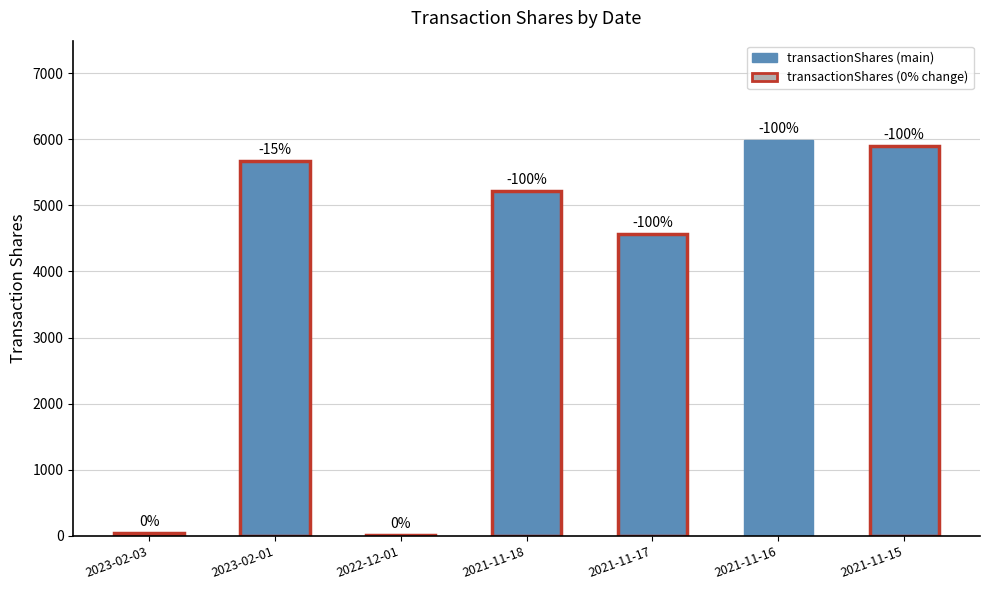

Reading left to right, what are all the values shown in this chart?

2023-02-03=38	2023-02-01=5666	2022-12-01=13	2021-11-18=5214	2021-11-17=4560	2021-11-16=5993	2021-11-15=5900